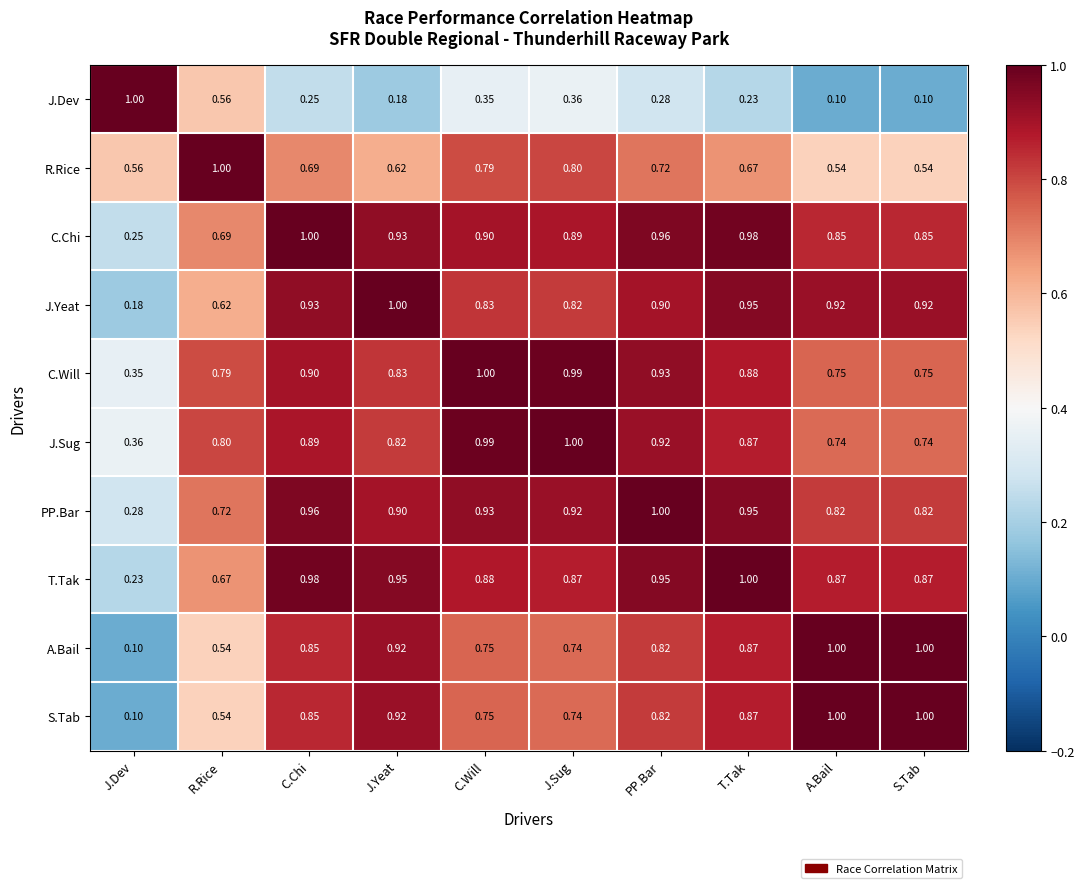

Is the value of A.Bail at PP.Bar greater than the value of T.Tak at PP.Bar?

No